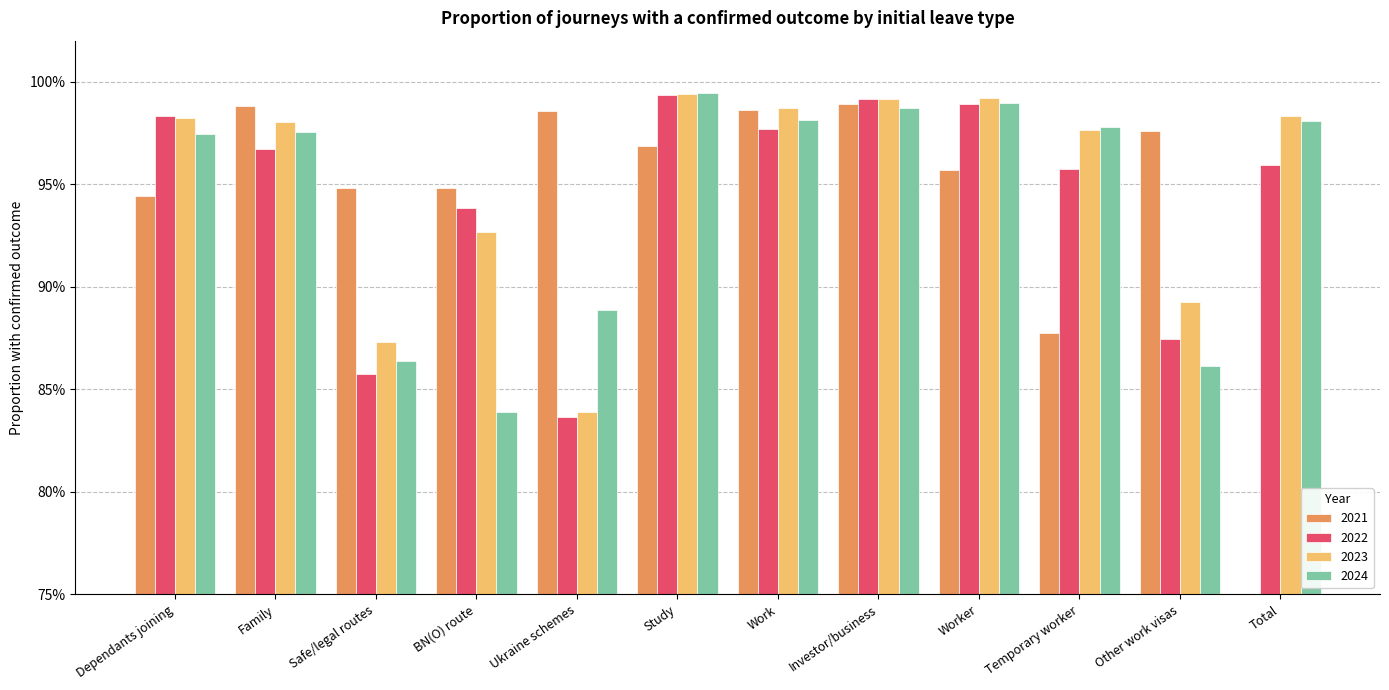

How many groups of bars are there?

12